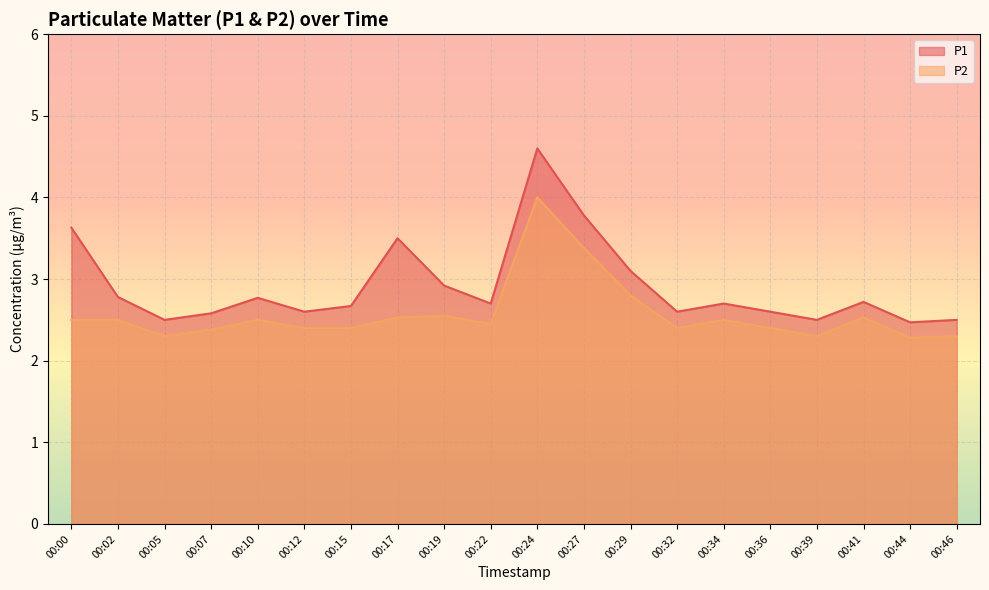

True or false: P2 has more than 2 interior local peaks.

True